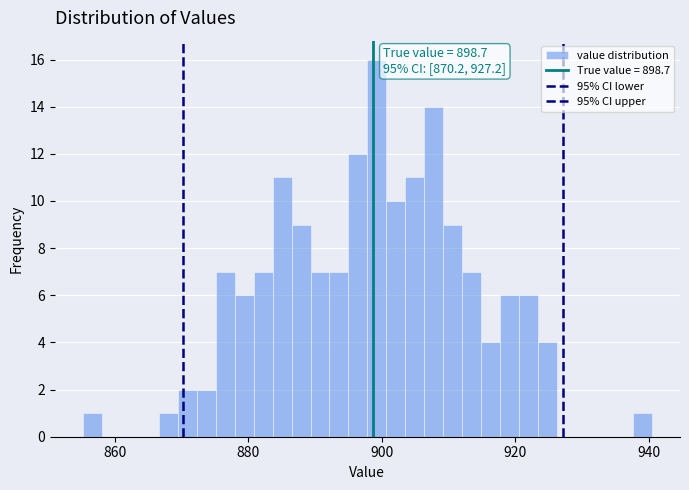

Around what value on the x-axis is the tallest bar? Give the approximate position of its centre, as read against the axis.

900